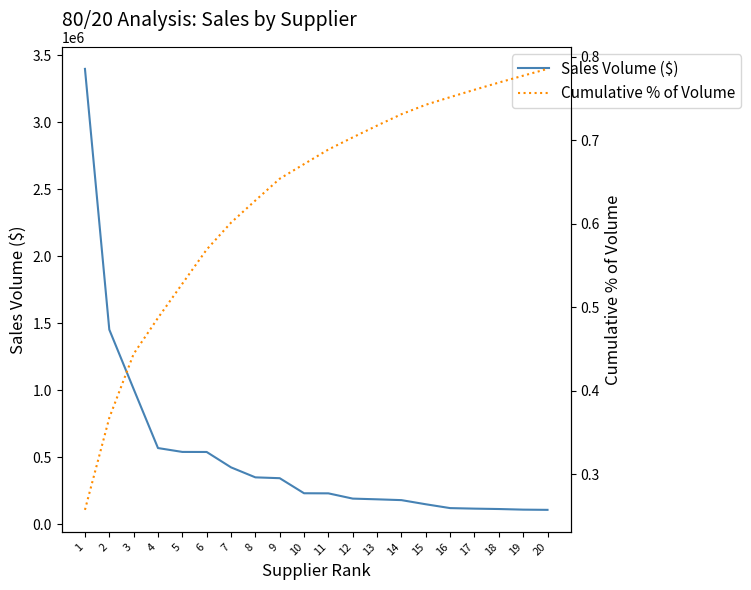

At which category does the chart reach its peak across all series?

1